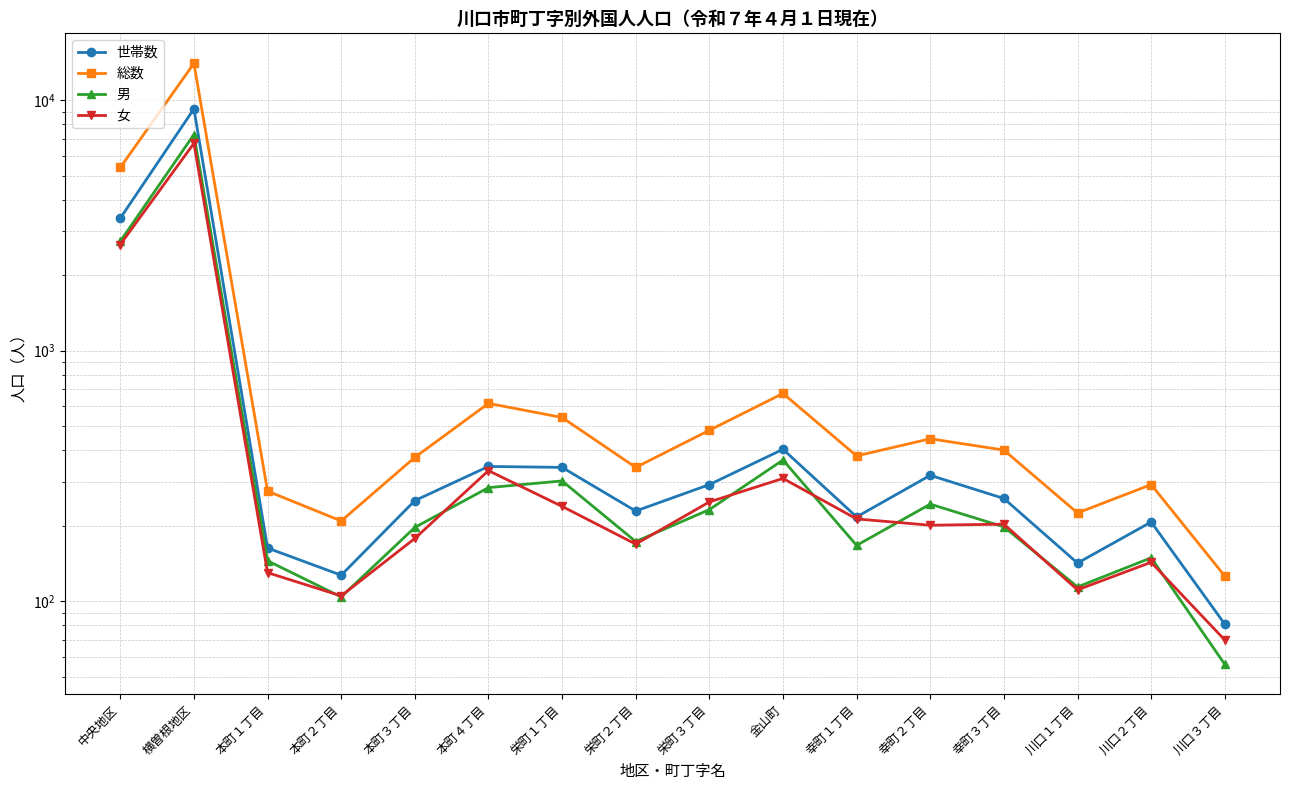

True or false: 男 has more than 1 points higher than both neighbors.

True